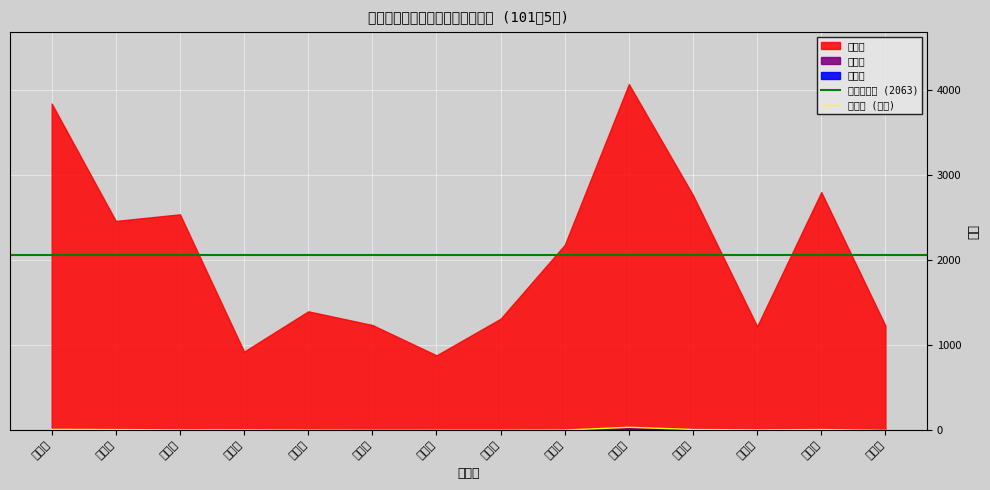

Reading left to right, what are all the values shown in this chart?

總人口: 3844	2463	2541	926	1400	1239	882	1313	2182	4073	2766	1223	2802	1232
遷入數: 15	6	13	4	2	4	2	1	2	10	17	6	7	5
遷出數: 11	9	5	5	2	1	1	1	3	36	10	5	9	0